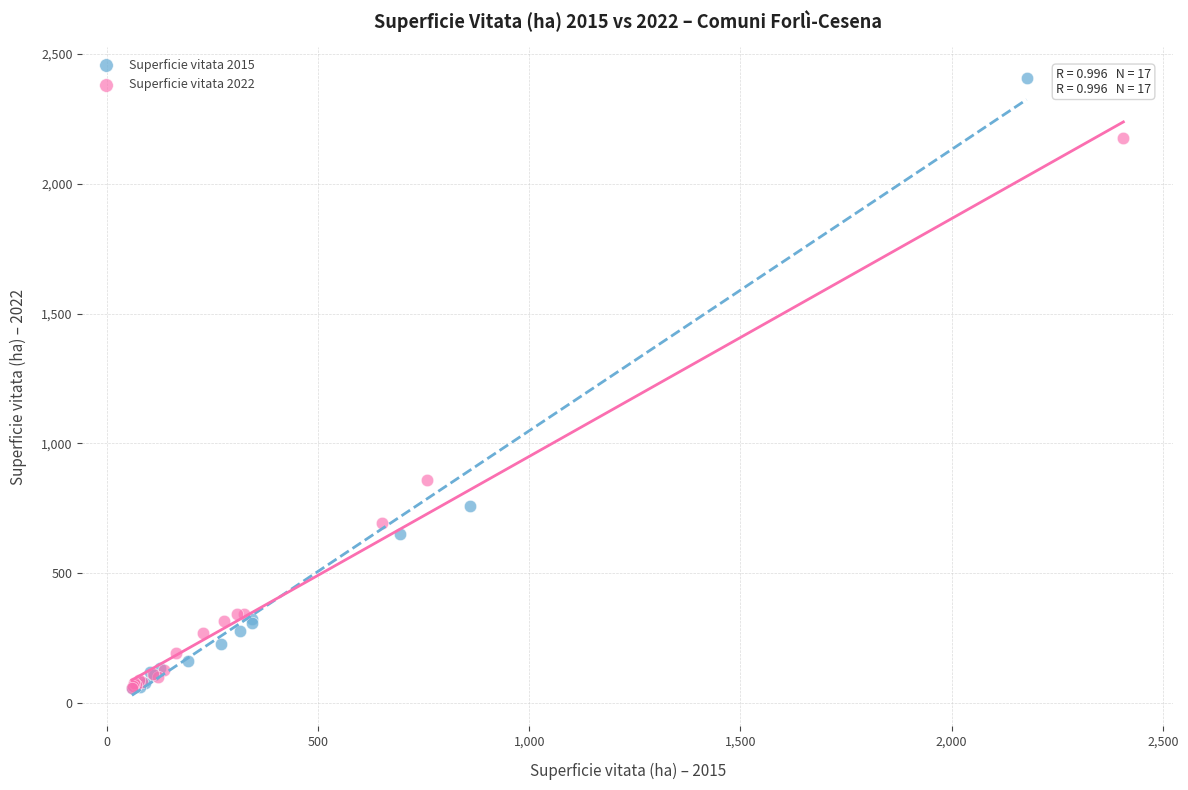

Which series has the widest spread of Y values?

Superficie vitata 2015